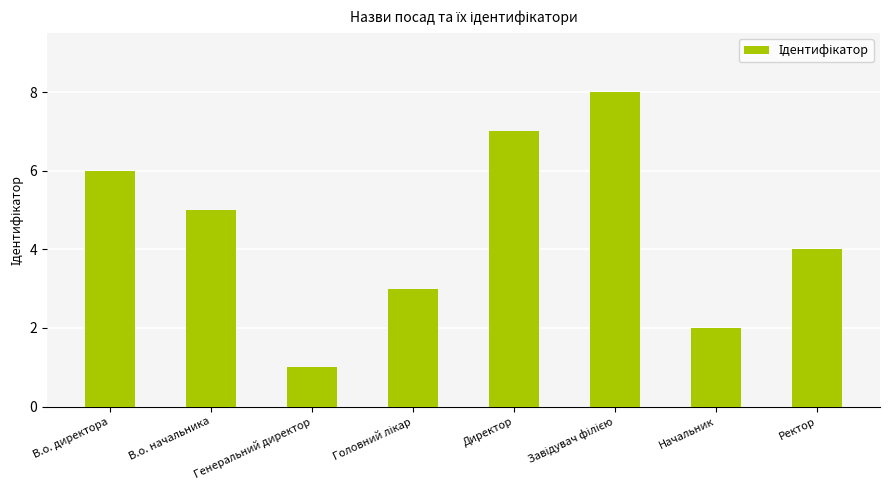

Where does the data first go above 5?

В.о. директора